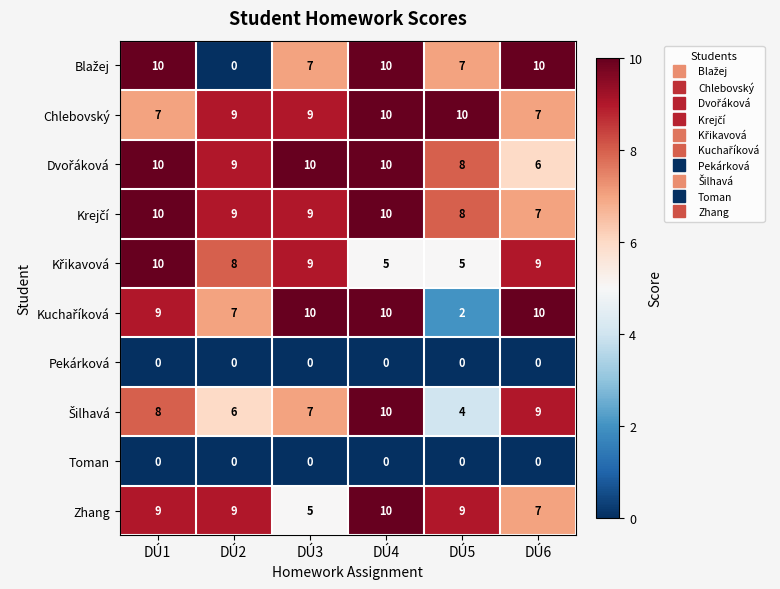

What is the spread (max minus min) of values at DÚ5?

10